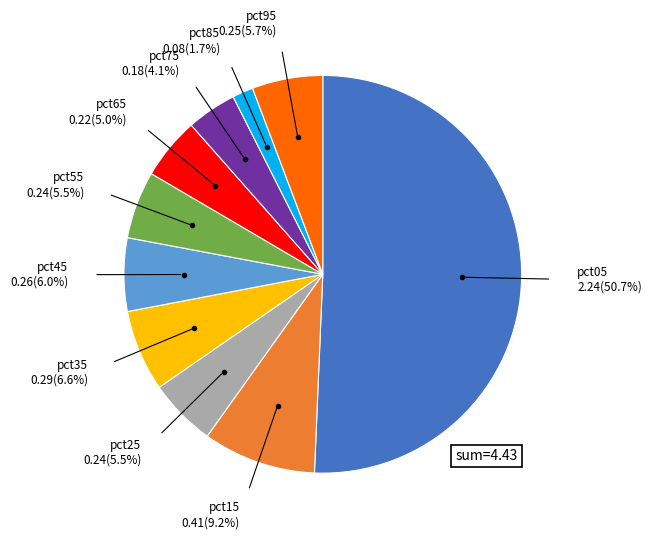

Count the number of slices in the pie.

10